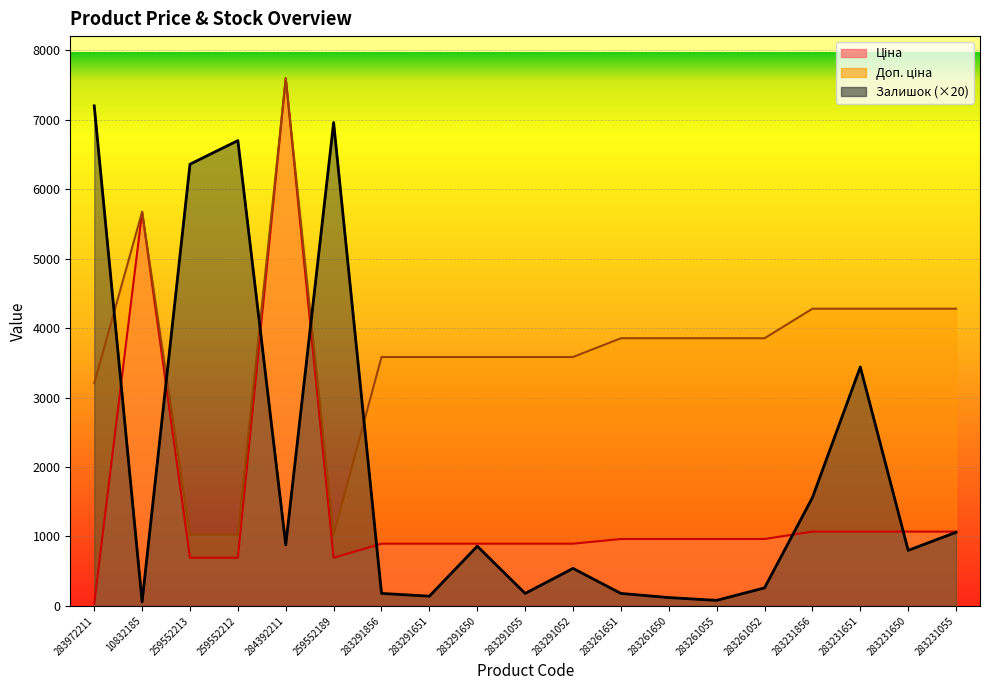

True or false: Ціна has more than 2 points higher than both neighbors.

False